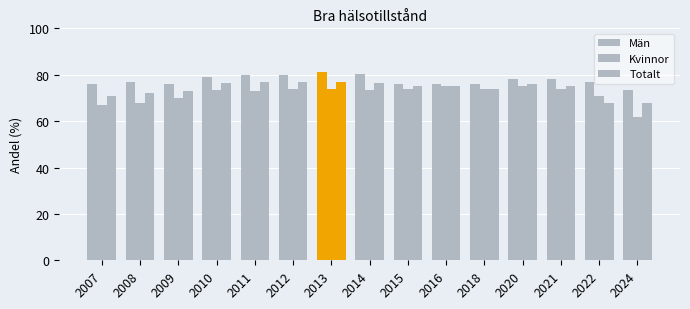

At which category does the chart reach its peak across all series?

2013